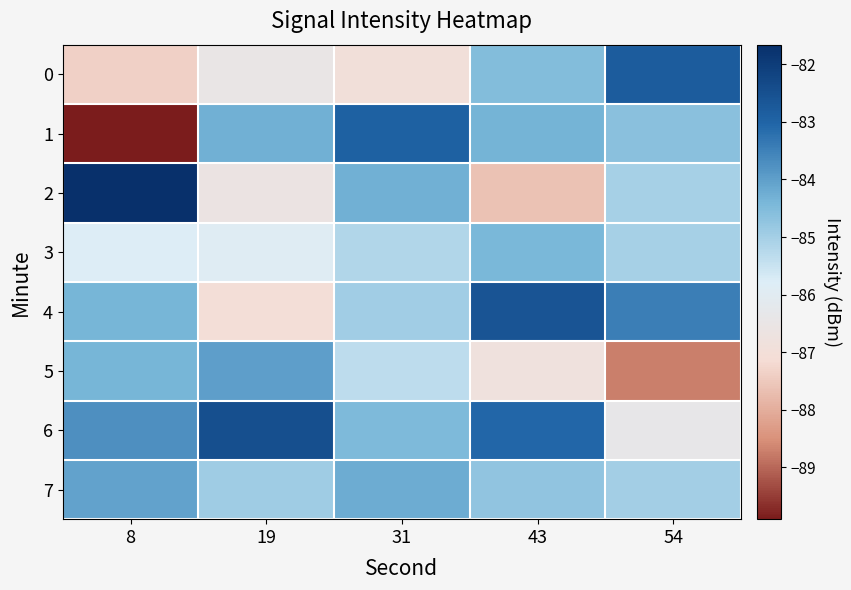

Where is 5 nearest to the value -86?

31